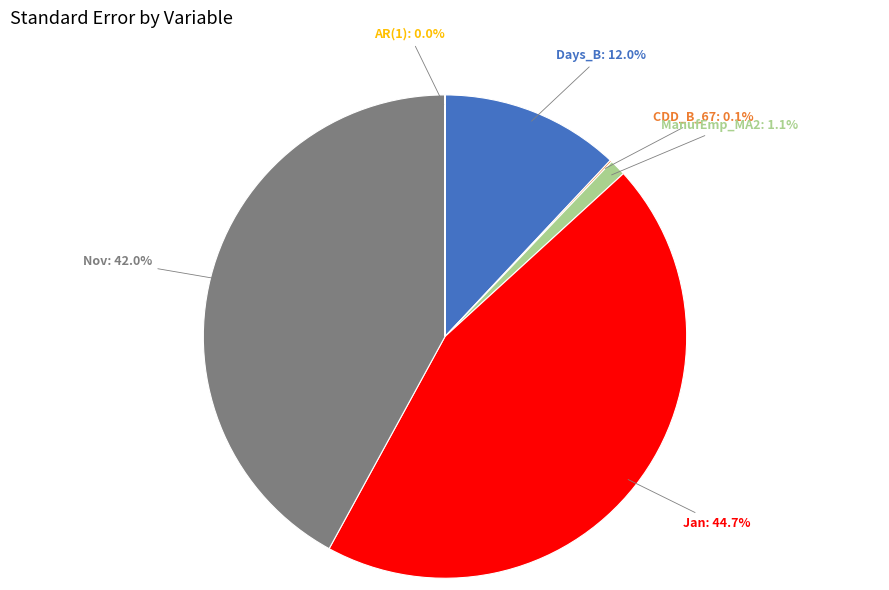

Does any single category account for the majority?

No